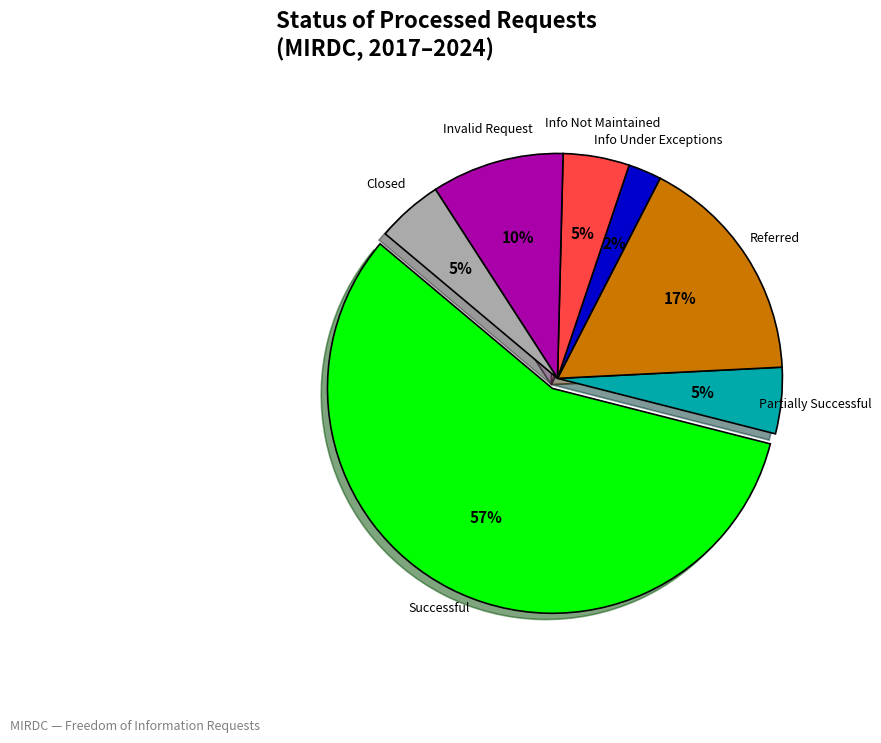

Which category has the biggest portion of the pie?

Successful